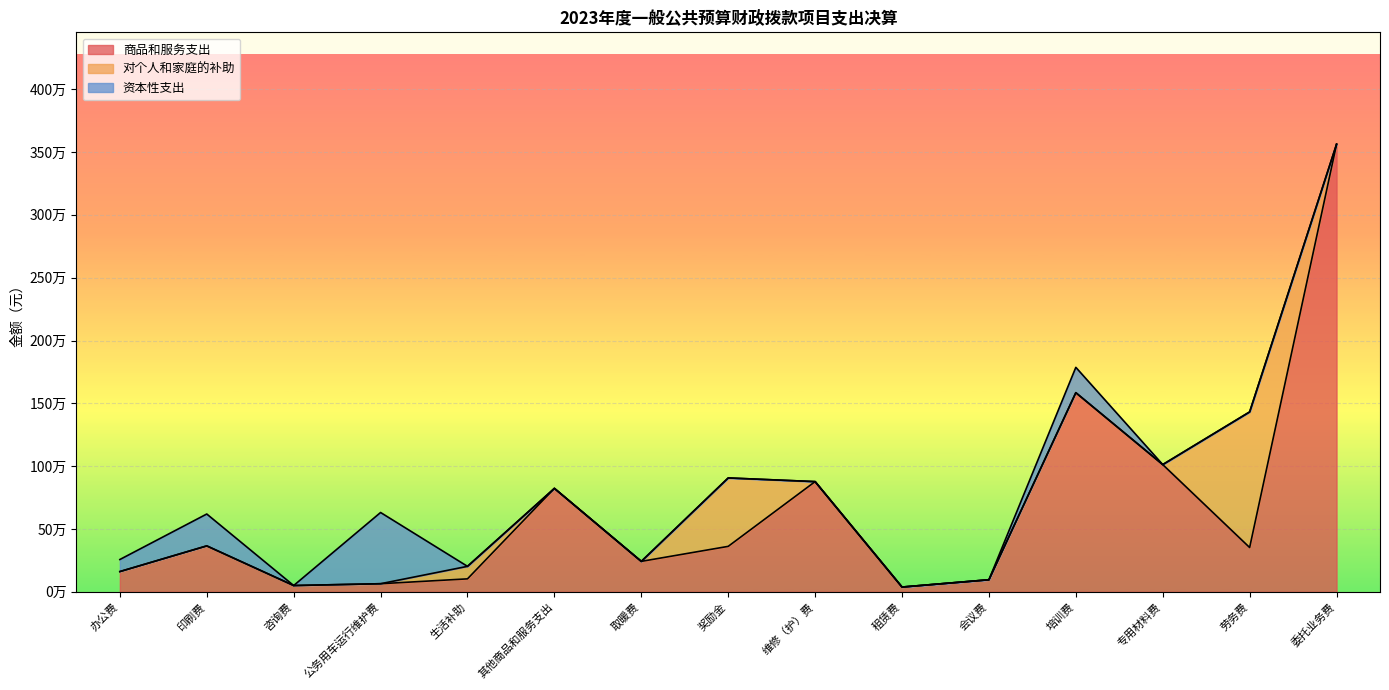

At which category is the sum across all series the highest?

委托业务费